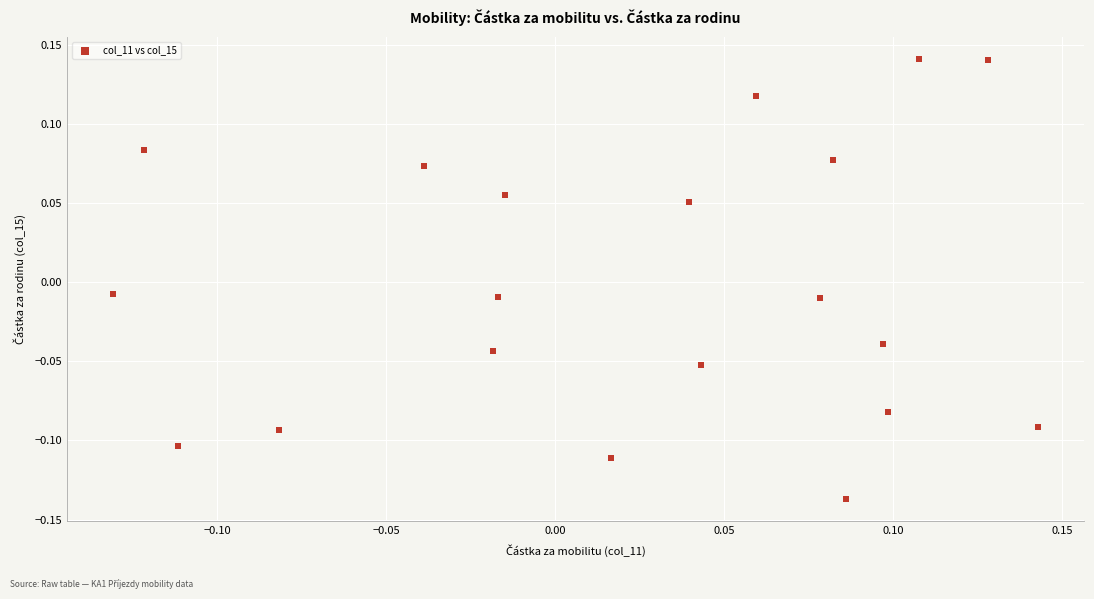

What is the range of X values (max minus min)?

0.3